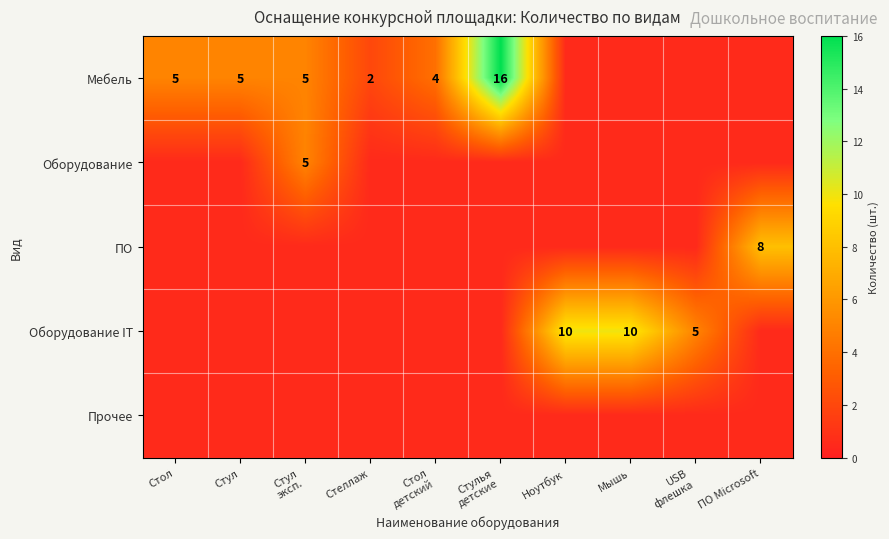

The Оборудование IT series shows 10.0 at Мышь. True or false?

True